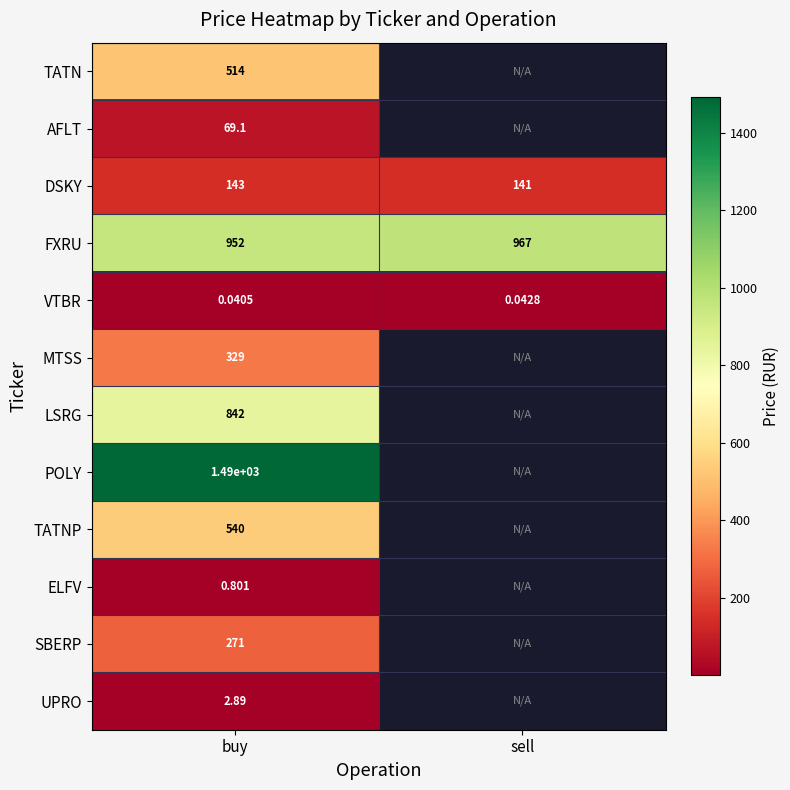

Rank the series at buy from highest to lowest value.

POLY, FXRU, LSRG, TATNP, TATN, MTSS, SBERP, DSKY, AFLT, UPRO, ELFV, VTBR